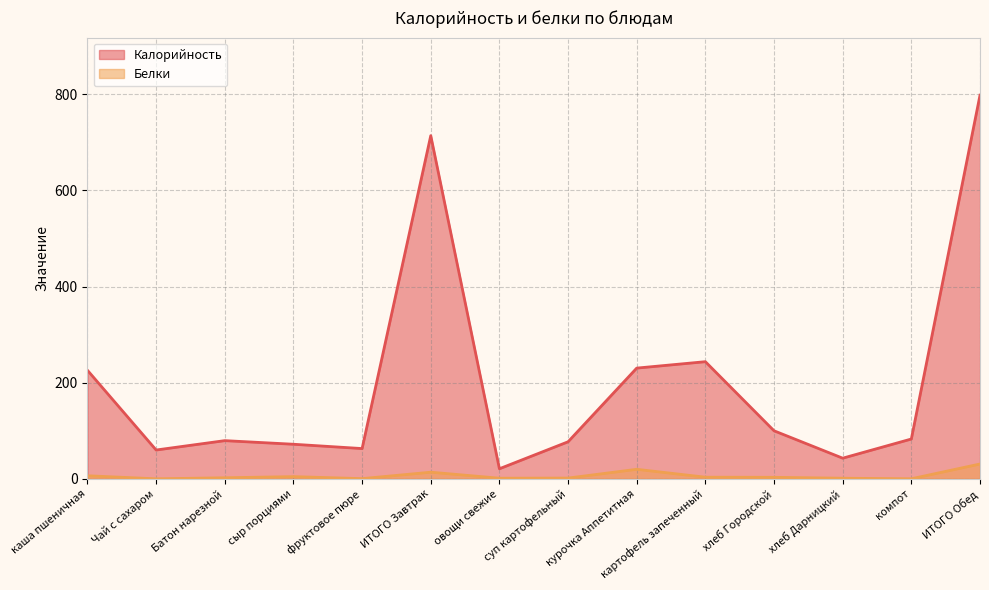

True or false: Калорийность has a value of 63.0 at фруктовое пюре.

True